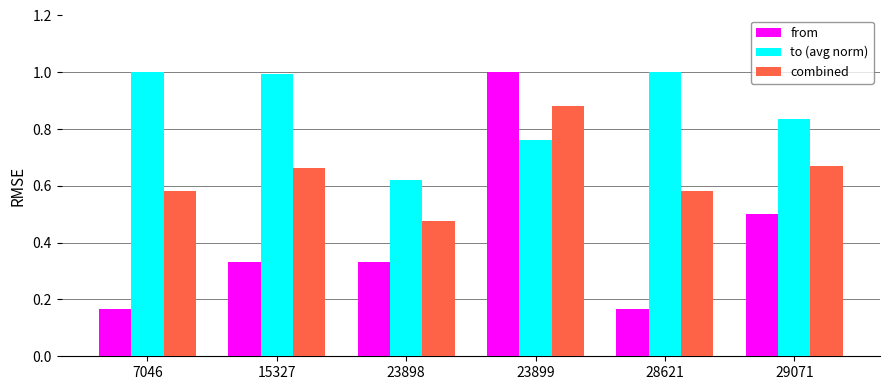

Rank the series by their average value, from lowest to highest.

from, combined, to (avg norm)